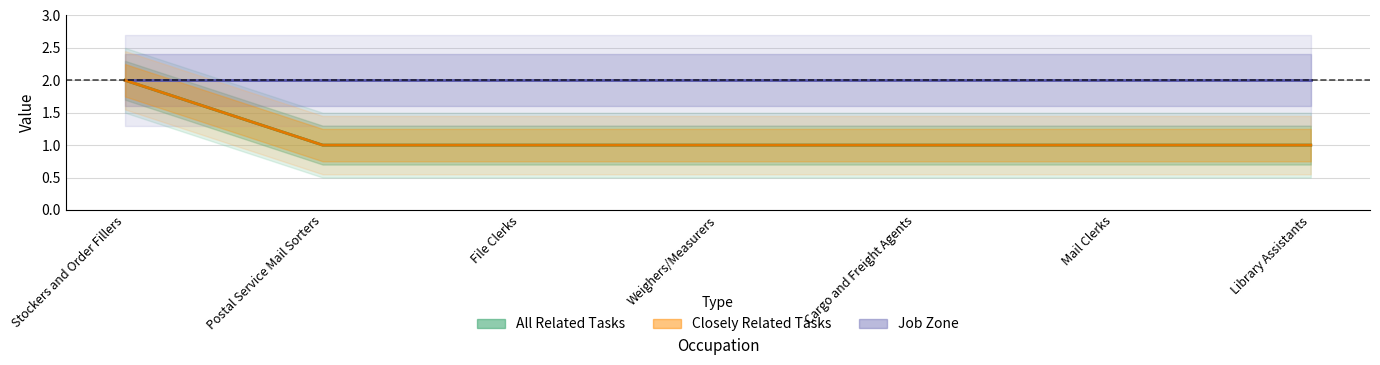

What is the minimum value shown in the chart?

1